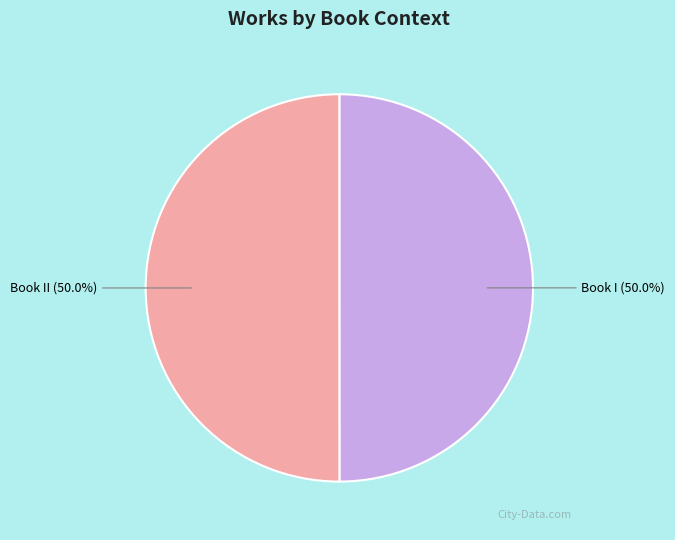

What is the total percentage of Book I and Book II?

100.0%